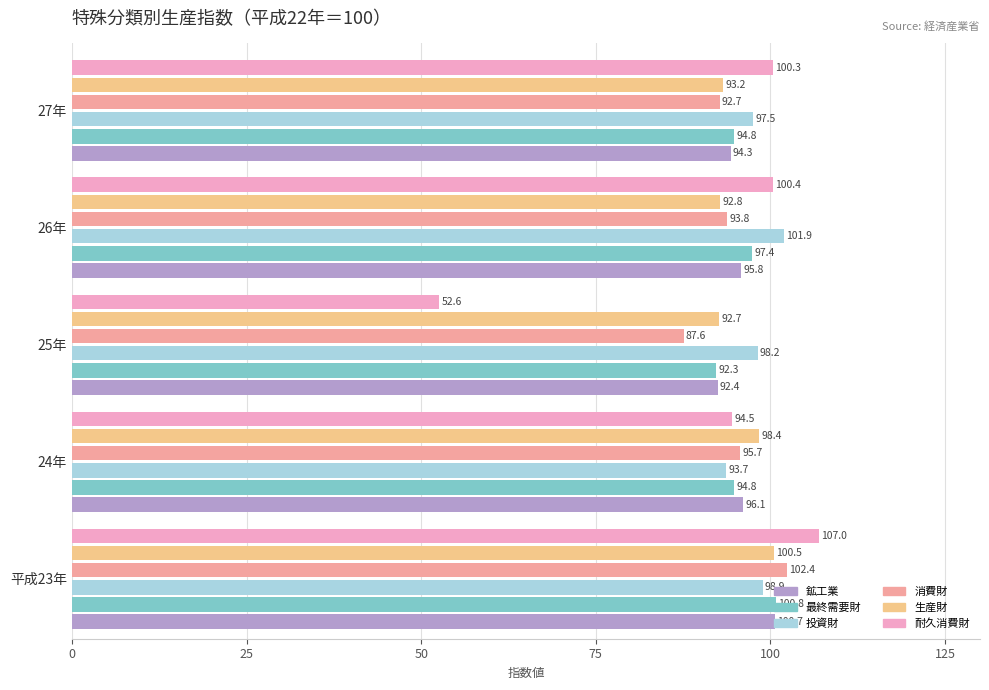

At which label is 消費財 closest to 94?

26年